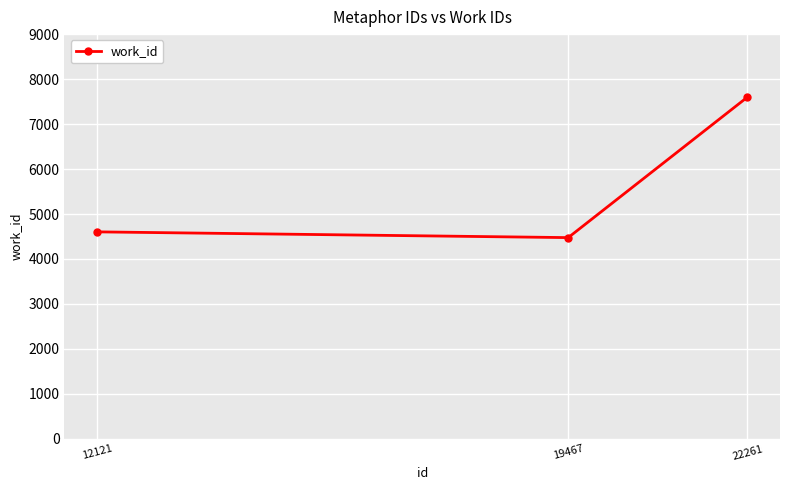

Reading left to right, what are all the values shown in this chart?

4603	4475	7600